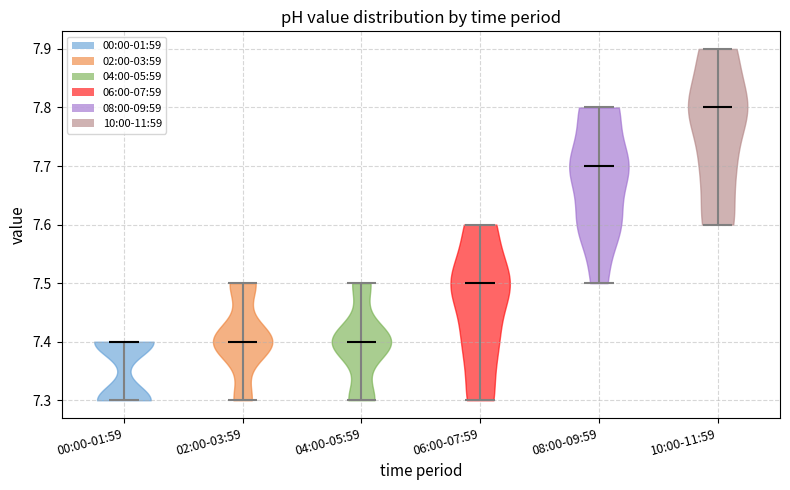

Which violin has the highest median line?

10:00-11:59